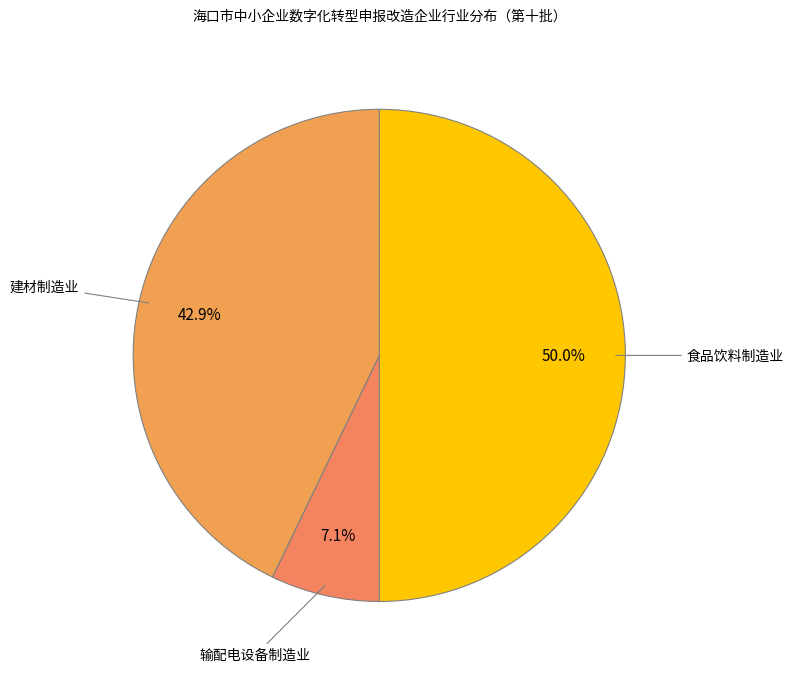

Is 输配电设备制造业 the majority of the pie?

No